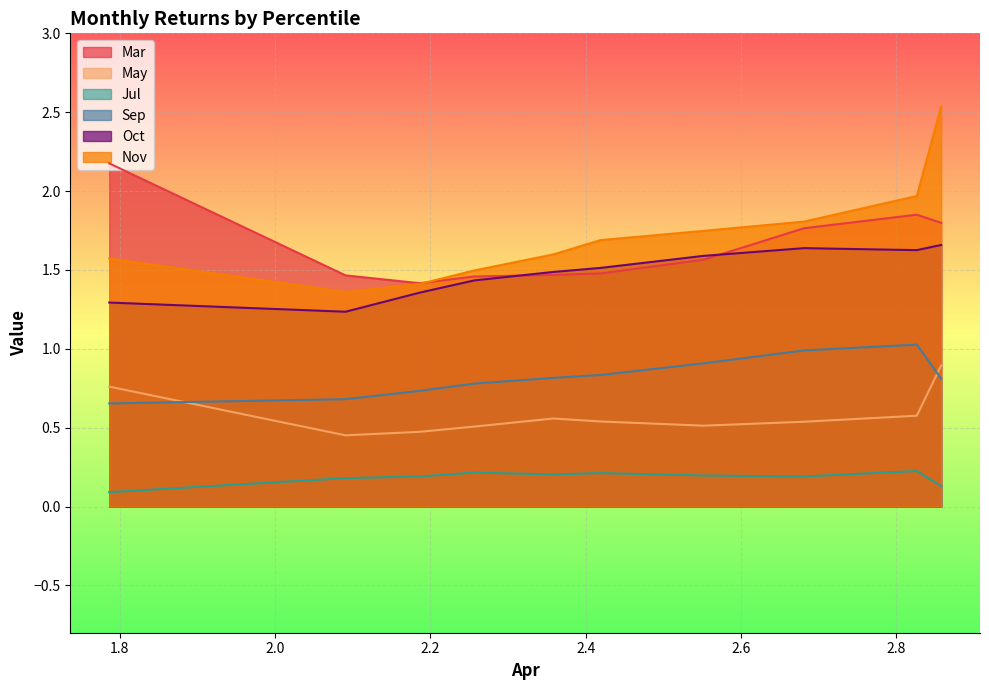

True or false: Jul and Mar intersect in this chart.

False